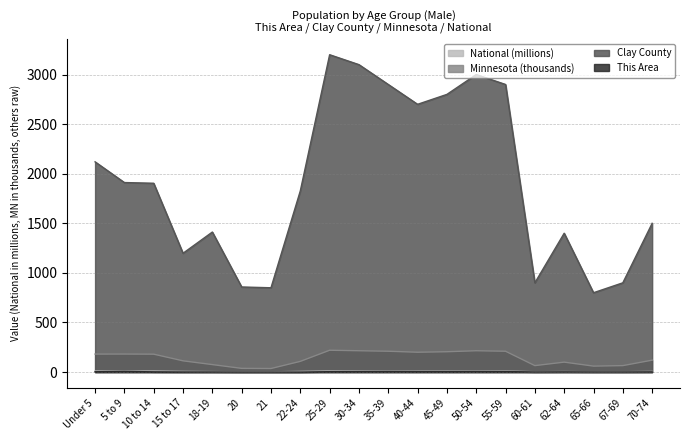

How many distinct data groups are displayed?

4